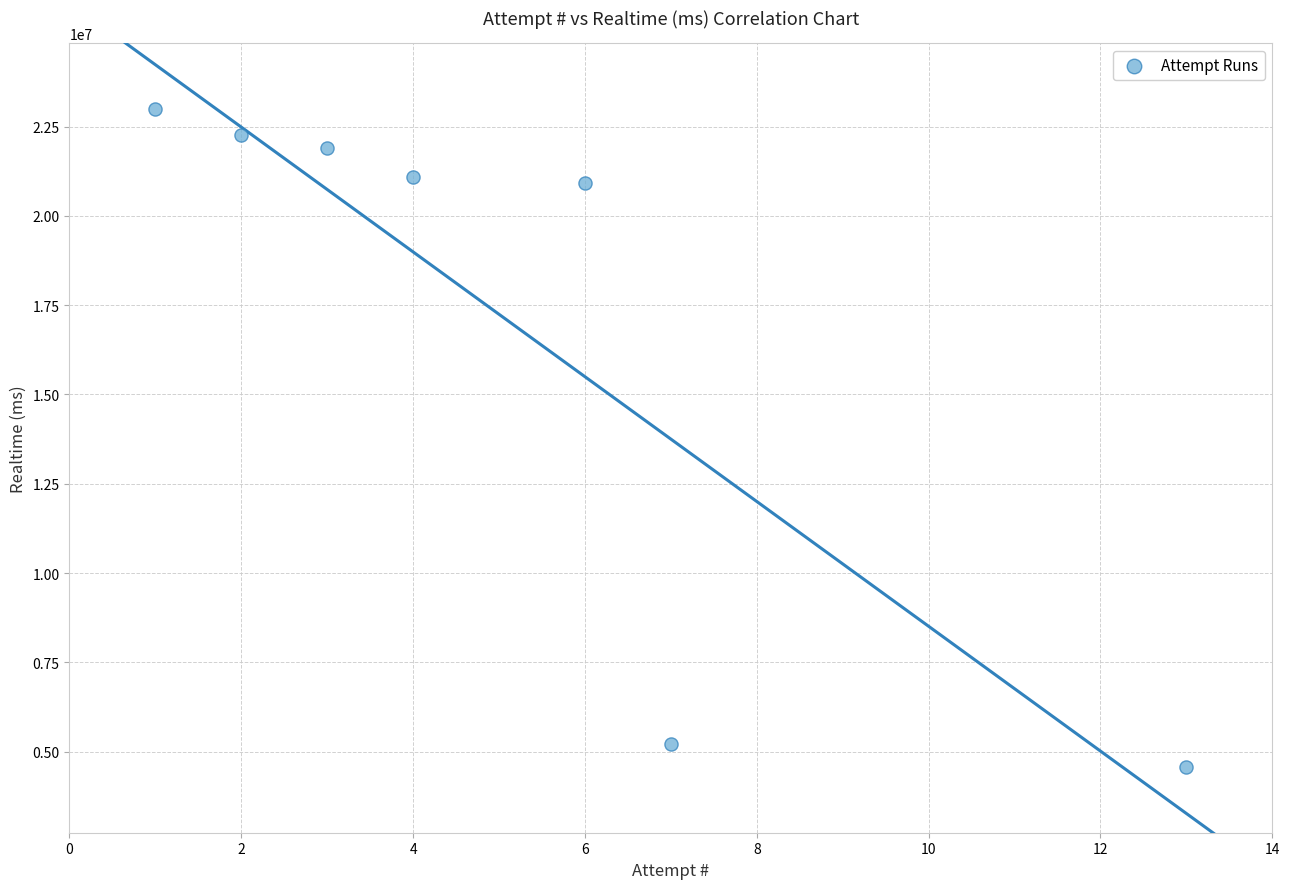

What is the range of X values (max minus min)?

12